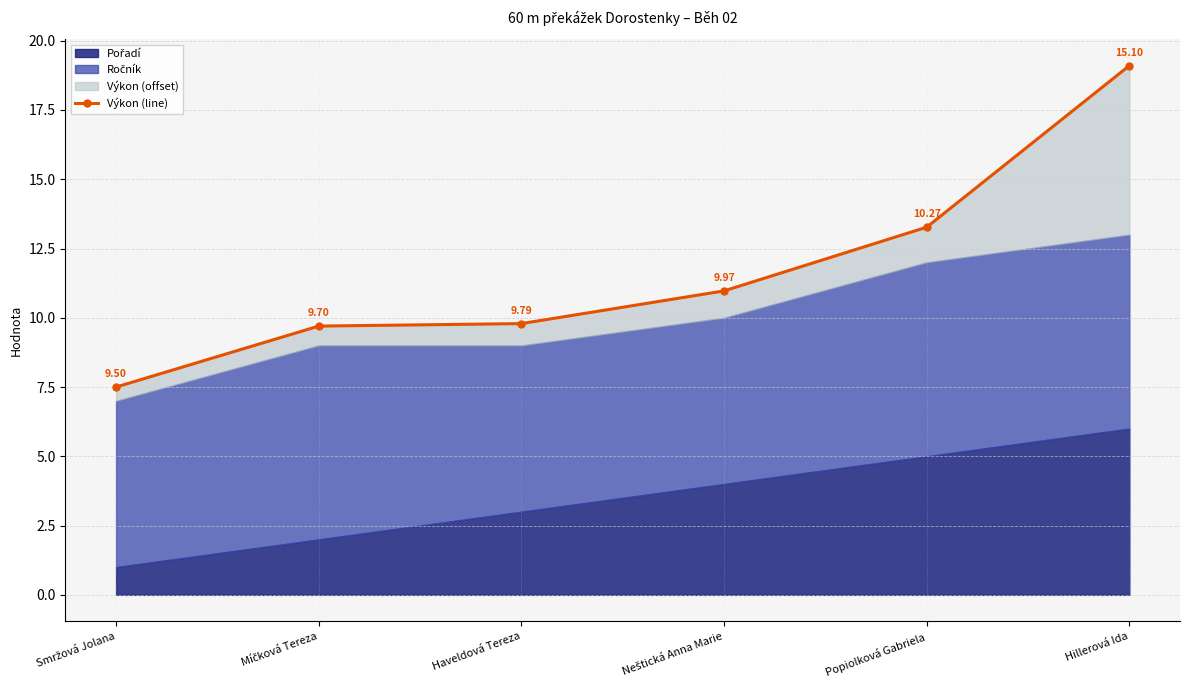

List the labels in order of value, largest first.

Hillerová Ida, Popiolková Gabriela, Neštická Anna Marie, Haveldová Tereza, Míčková Tereza, Smržová Jolana